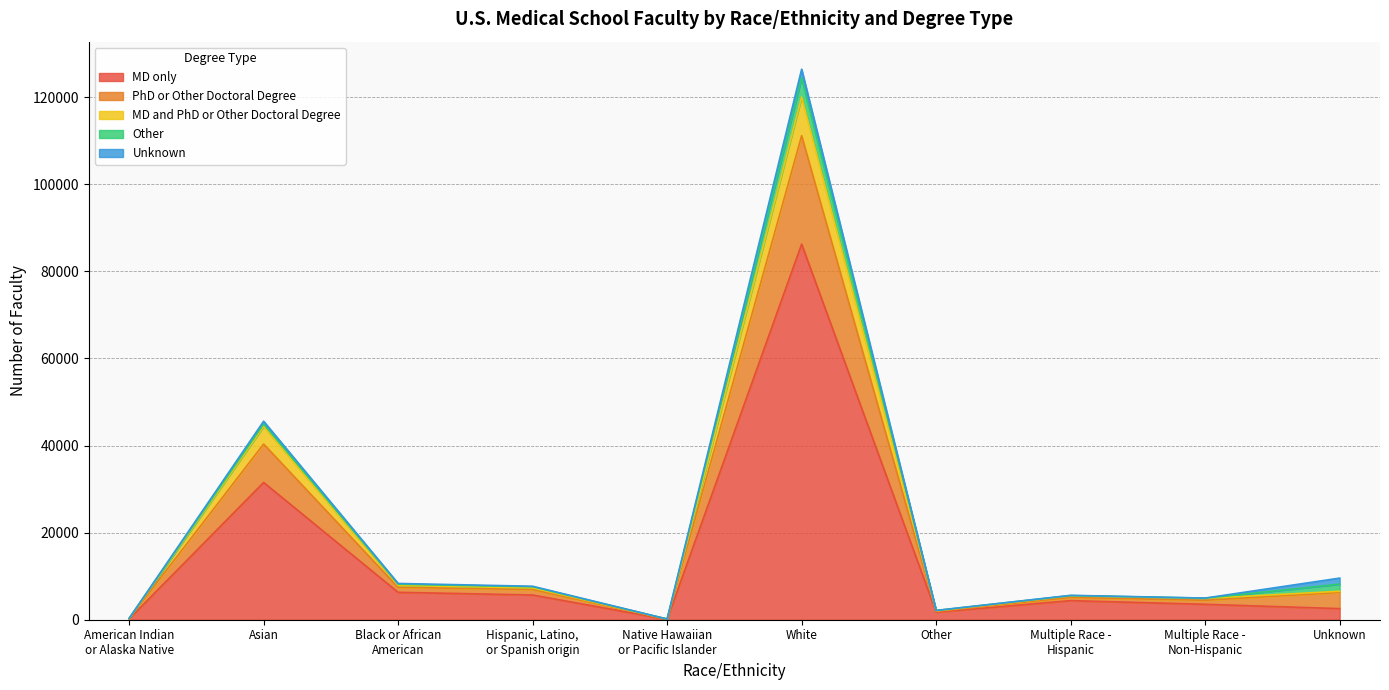

What is the maximum value for MD only?

86259